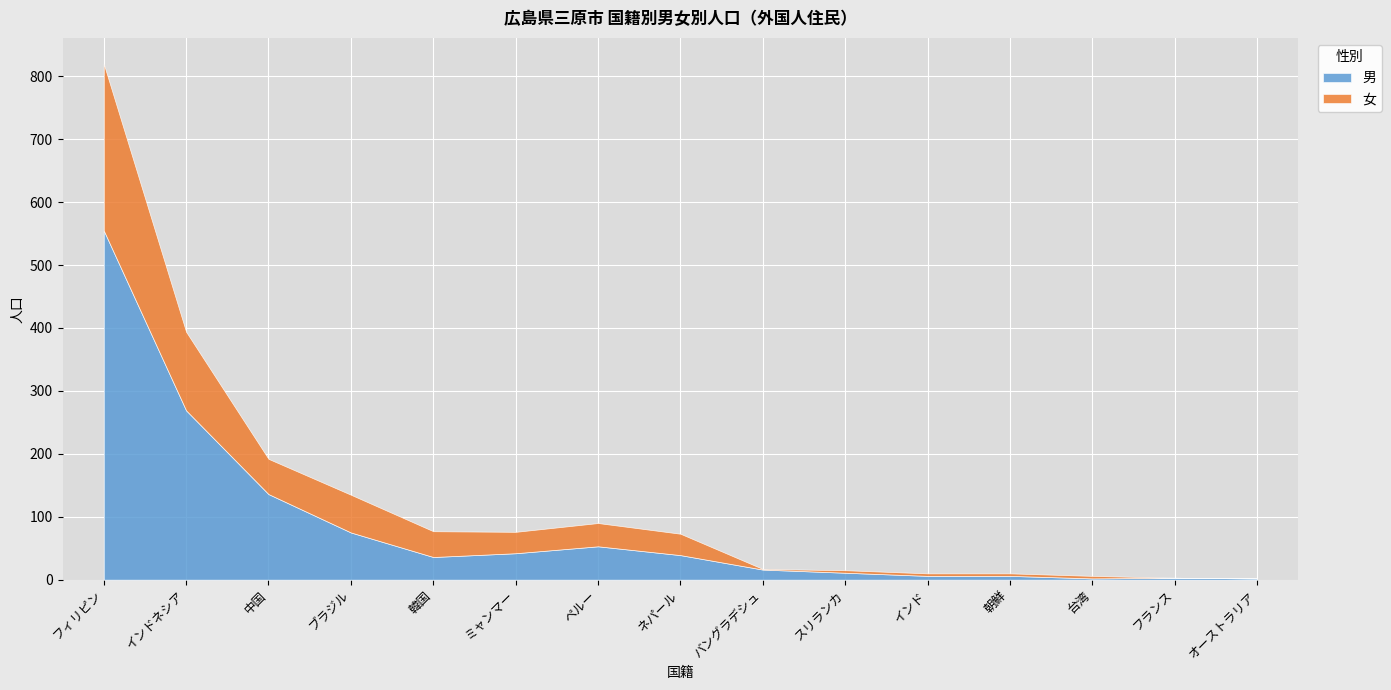

At which category is the sum across all series the highest?

フィリピン